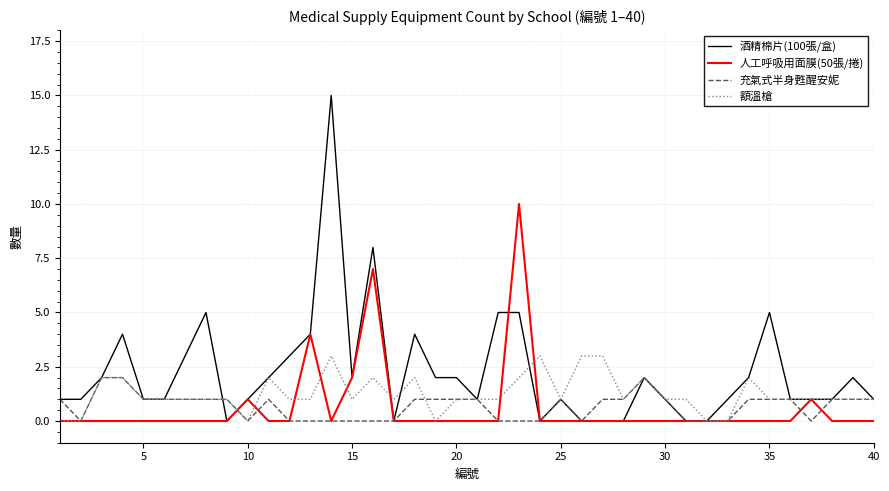

True or false: 人工呼吸用面膜(50張/捲) and 額溫槍 cross at least once.

True